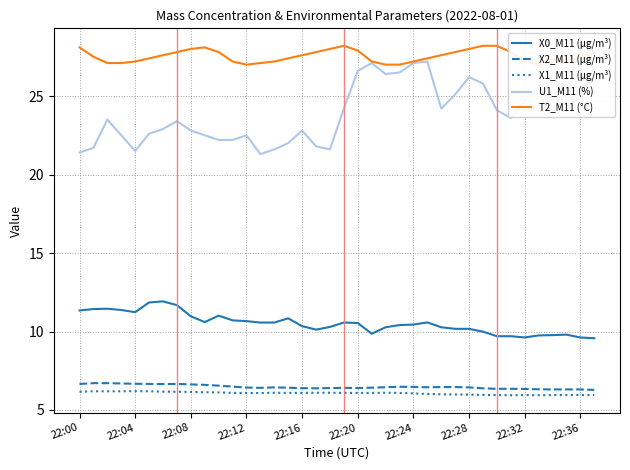

What are all the series names shown in the legend?

X0_M11 (μg/m³), X2_M11 (μg/m³), X1_M11 (μg/m³), U1_M11 (%), T2_M11 (°C)